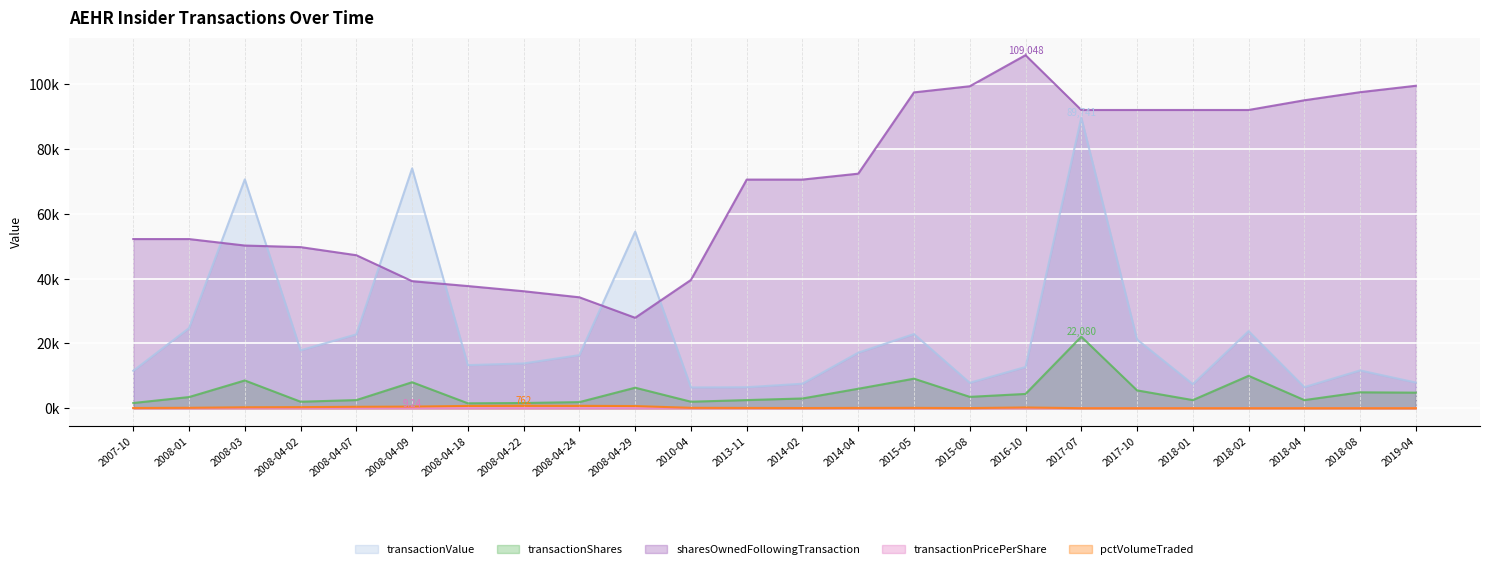

Which category has the lowest value in the transactionValue series?

2010-04